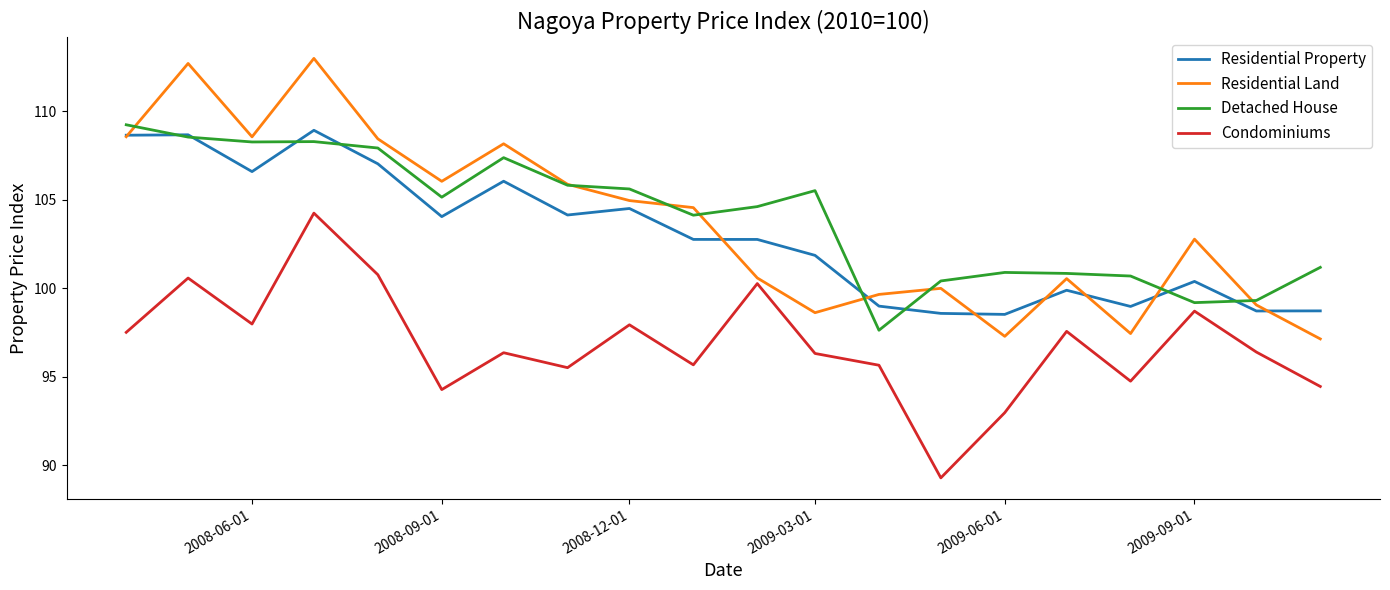

What is the lowest value of the Residential Land series?

97.1